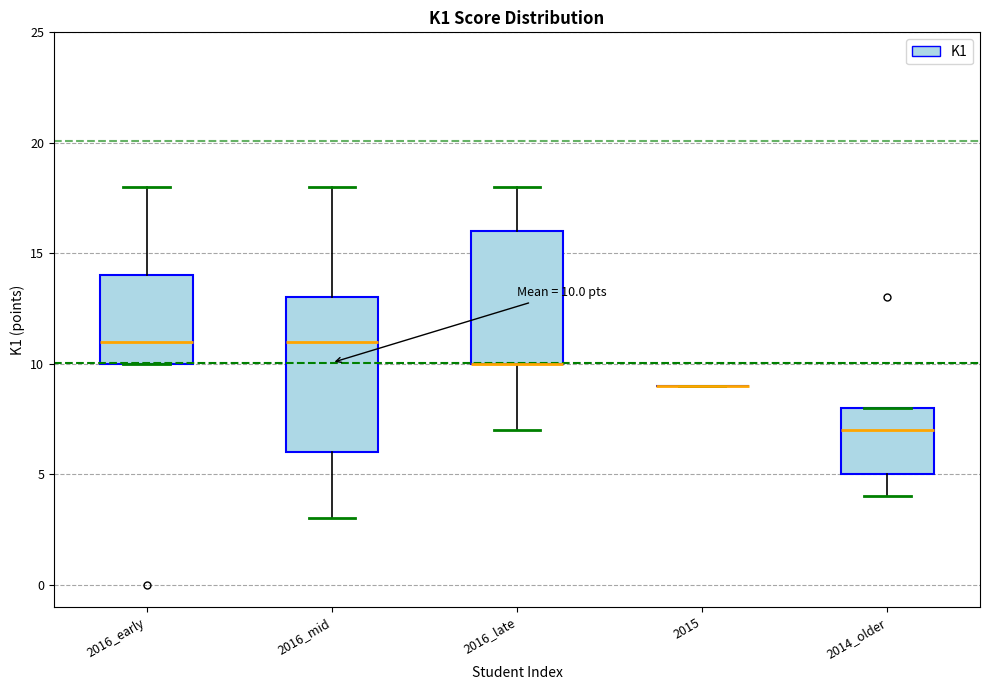

Which box is the tallest, from its lower edge to its upper edge?

2016_mid